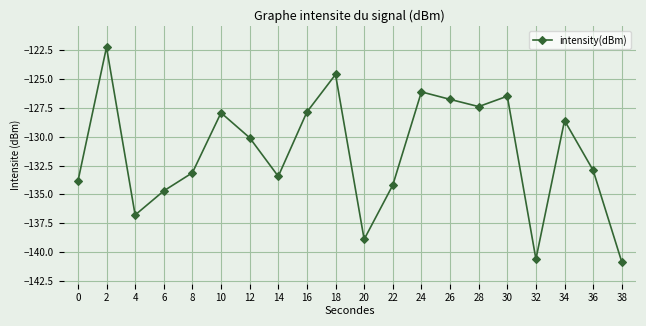

Reading right to left, list all the values displayed in this chart.

38=-140.9	36=-132.9	34=-128.6	32=-140.6	30=-126.5	28=-127.4	26=-126.8	24=-126.1	22=-134.2	20=-138.9	18=-124.6	16=-127.9	14=-133.4	12=-130.1	10=-127.9	8=-133.1	6=-134.7	4=-136.8	2=-122.2	0=-133.9